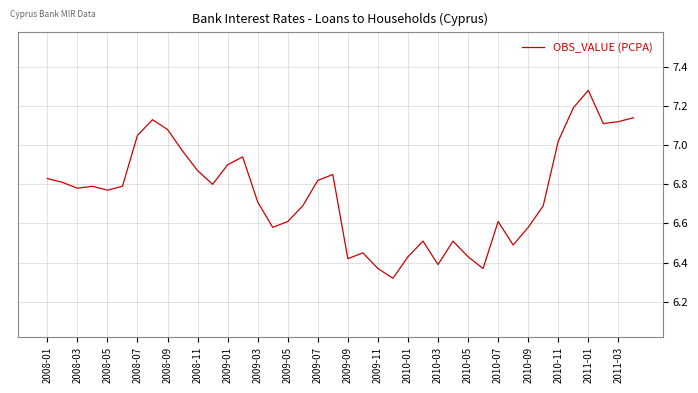

Reading right to left, list all the values displayed in this chart.

7.1	7.1	7.1	7.3	7.2	7.0	6.7	6.6	6.5	6.6	6.4	6.4	6.5	6.4	6.5	6.4	6.3	6.4	6.5	6.4	6.8	6.8	6.7	6.6	6.6	6.7	6.9	6.9	6.8	6.9	7.0	7.1	7.1	7.0	6.8	6.8	6.8	6.8	6.8	6.8